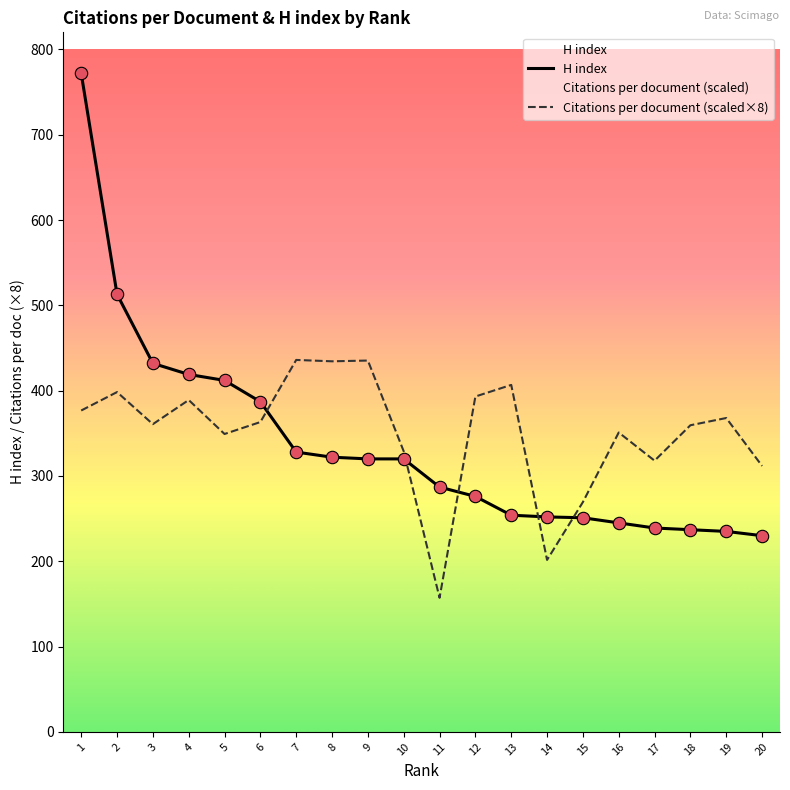

Which series contains the highest Y value?

H index